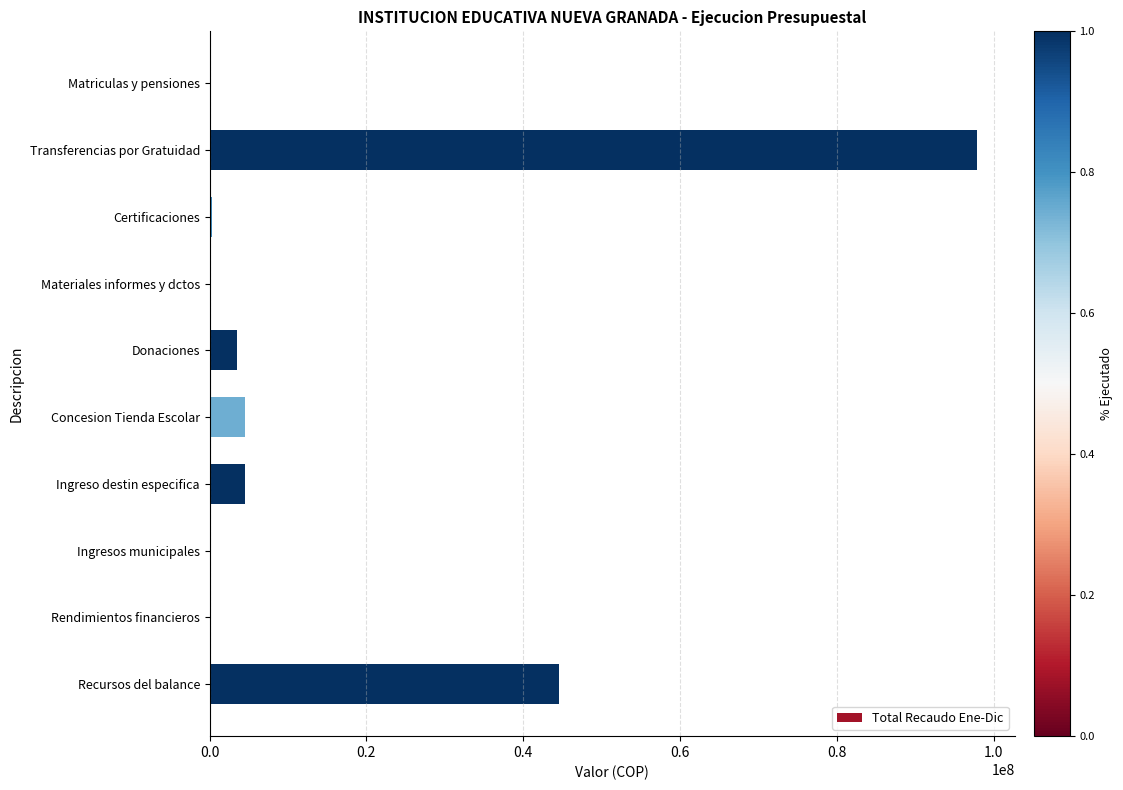

The chart shows a value of 59062003.1 at Transferencias por Gratuidad. True or false?

False